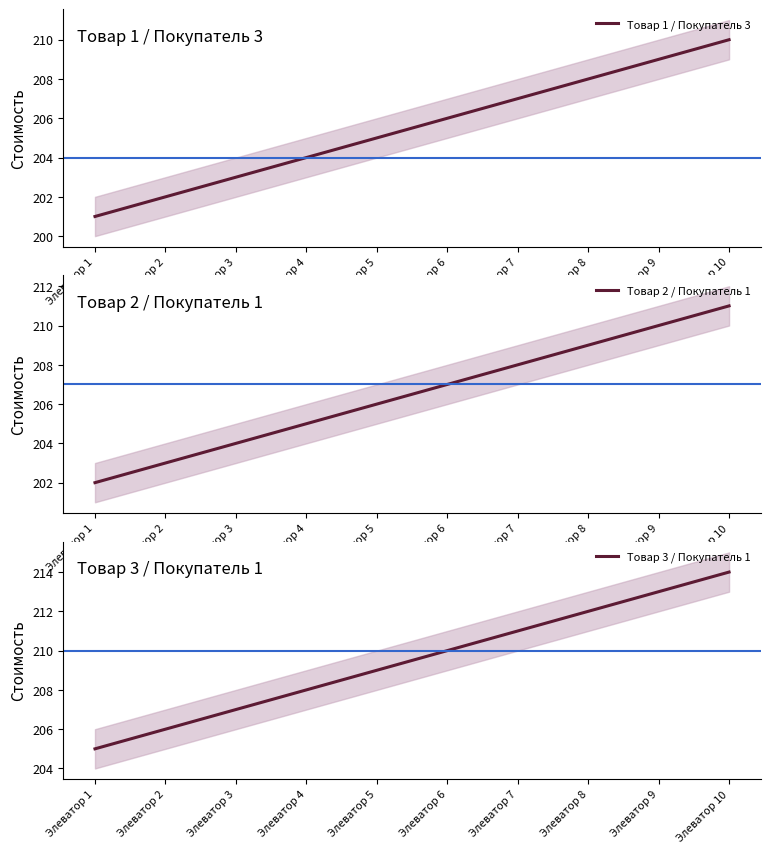

Where does the Товар 2 / Покупатель 1 series first go above 207?

Элеватор 7